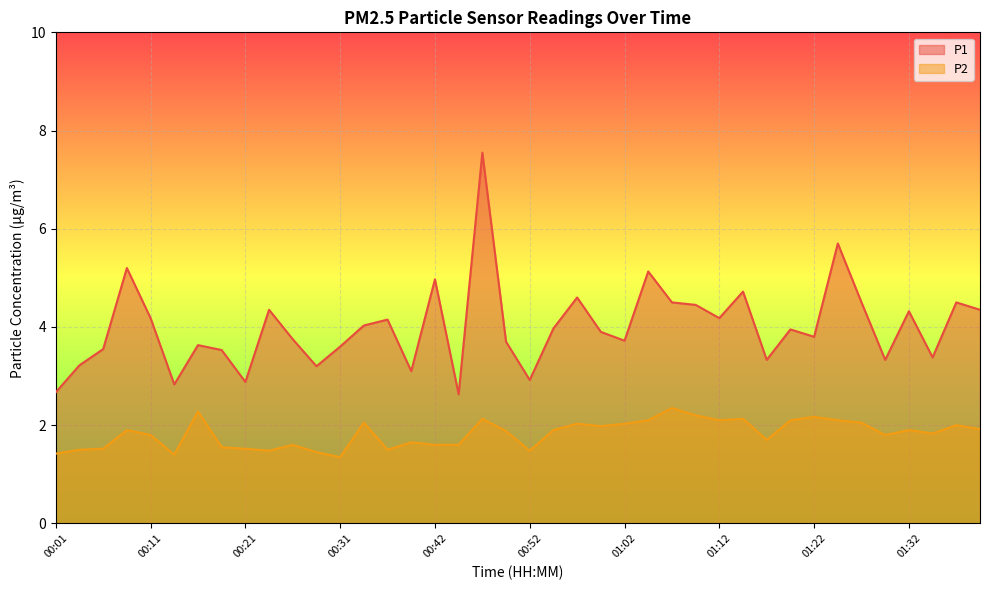

At how many categories does at least one series exceed 4?

18